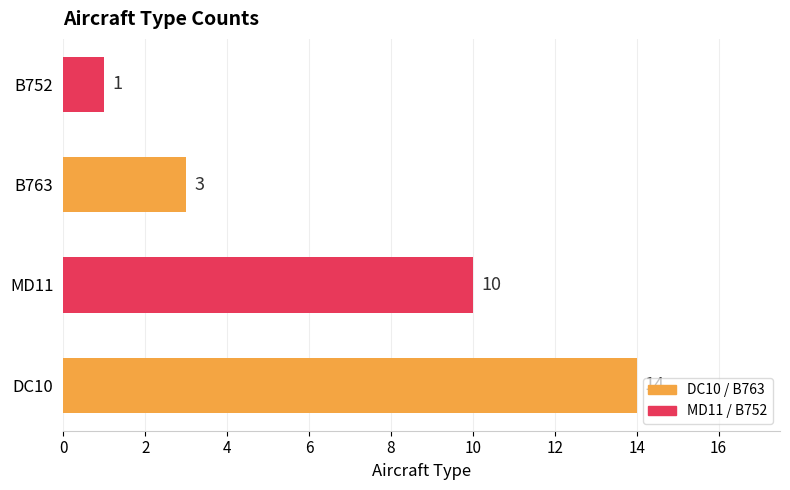

True or false: the data shows 1 at B752.

True